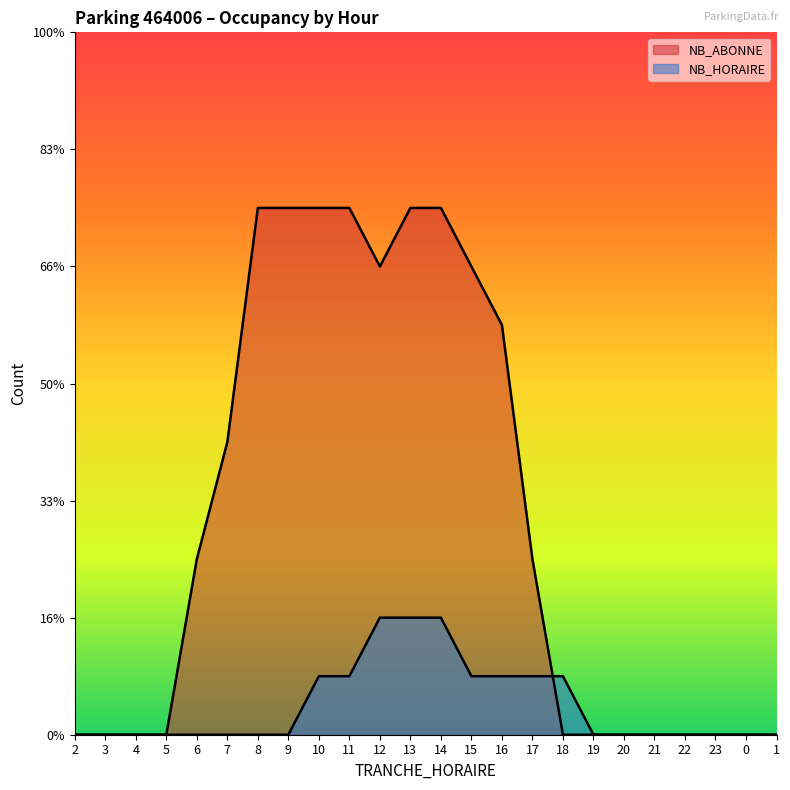

Reading left to right, extract all data points from this chart.

NB_ABONNE: 2=0	3=0	4=0	5=0	6=3	7=5	8=9	9=9	10=9	11=9	12=8	13=9	14=9	15=8	16=7	17=3	18=0	19=0	20=0	21=0	22=0	23=0	0=0	1=0
NB_HORAIRE: 2=0	3=0	4=0	5=0	6=0	7=0	8=0	9=0	10=1	11=1	12=2	13=2	14=2	15=1	16=1	17=1	18=1	19=0	20=0	21=0	22=0	23=0	0=0	1=0